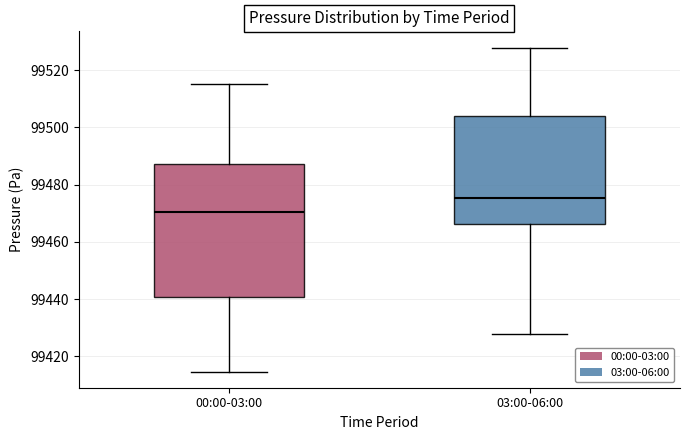

Where does the lower whisker of the box for 00:00-03:00 end on the y-axis? The values are not printed on the chart, so give them approximately, as read against the axis.

99414